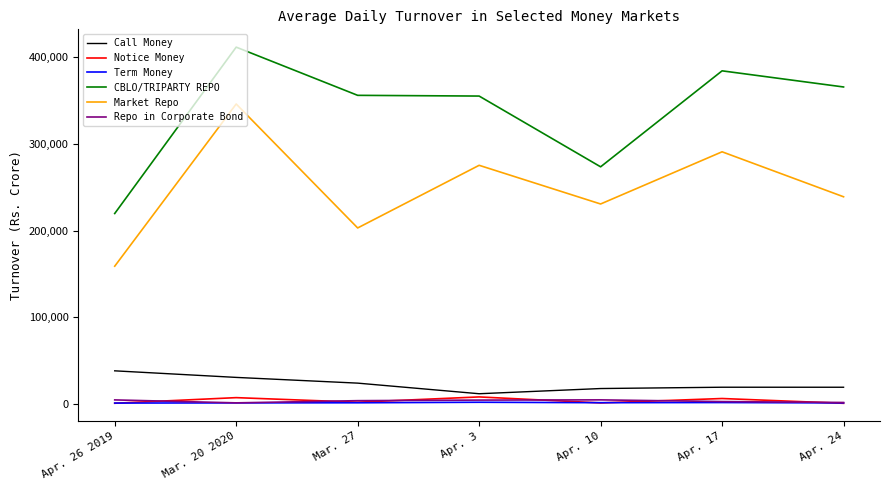

Does the chart have visible grid lines?

No